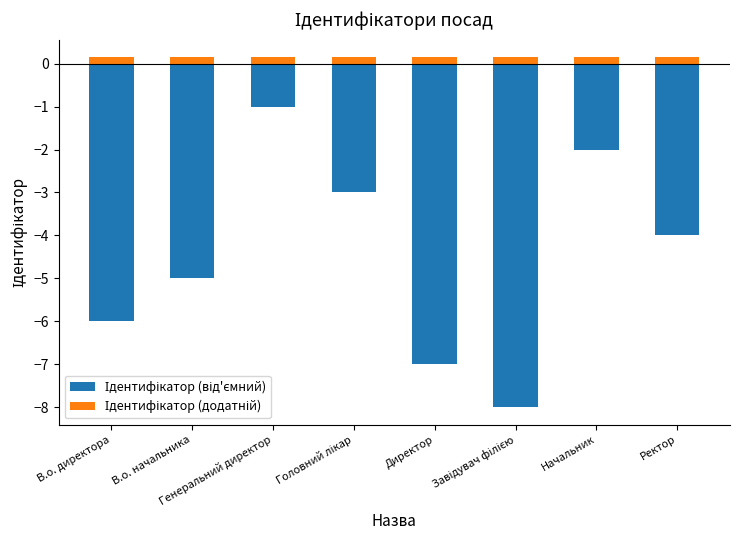

What is the value of the Ідентифікатор (додатній) bar at the 8th from the left?

0.1